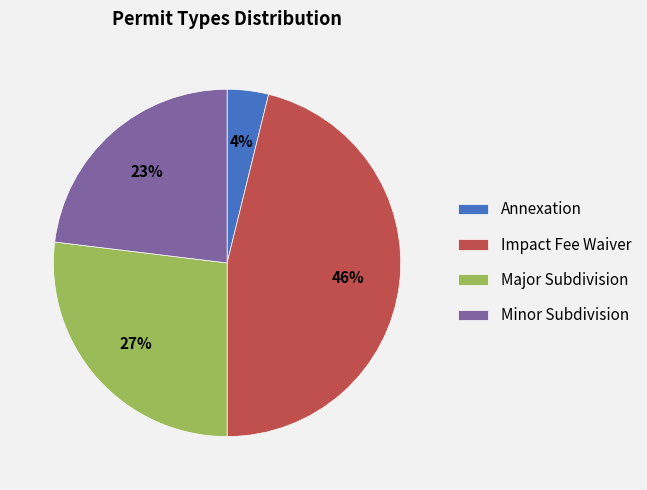

To the nearest percent, what is the difference between the Annexation and Major Subdivision slice percentages?

23%